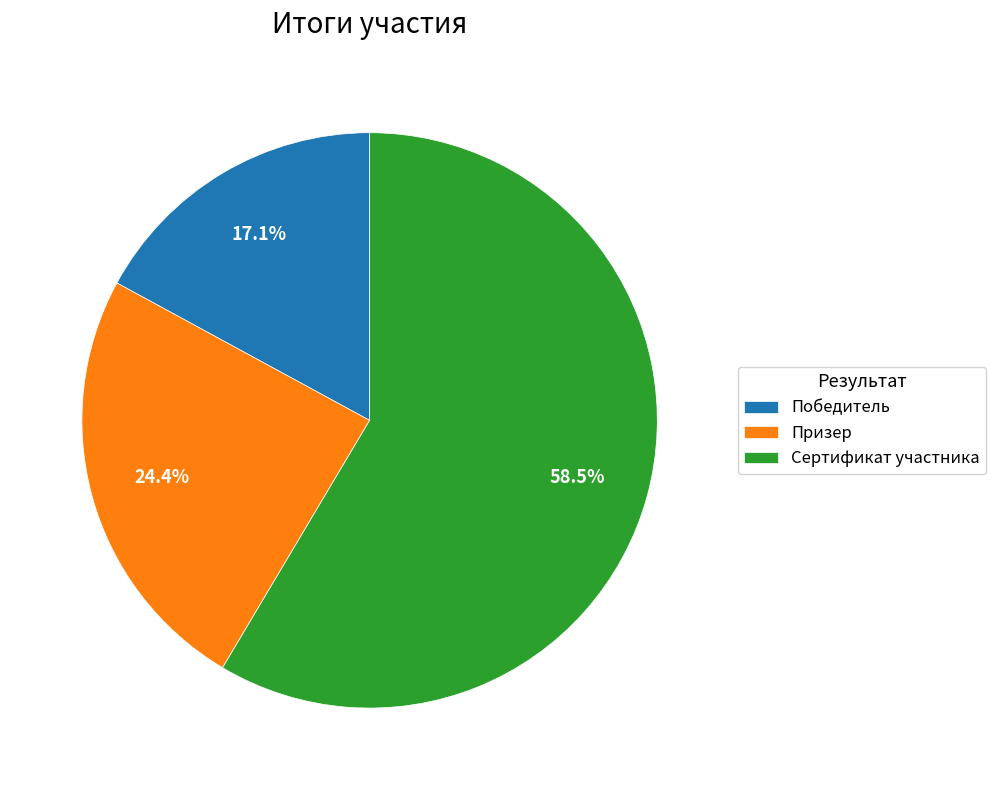

Count the number of slices in the pie.

3